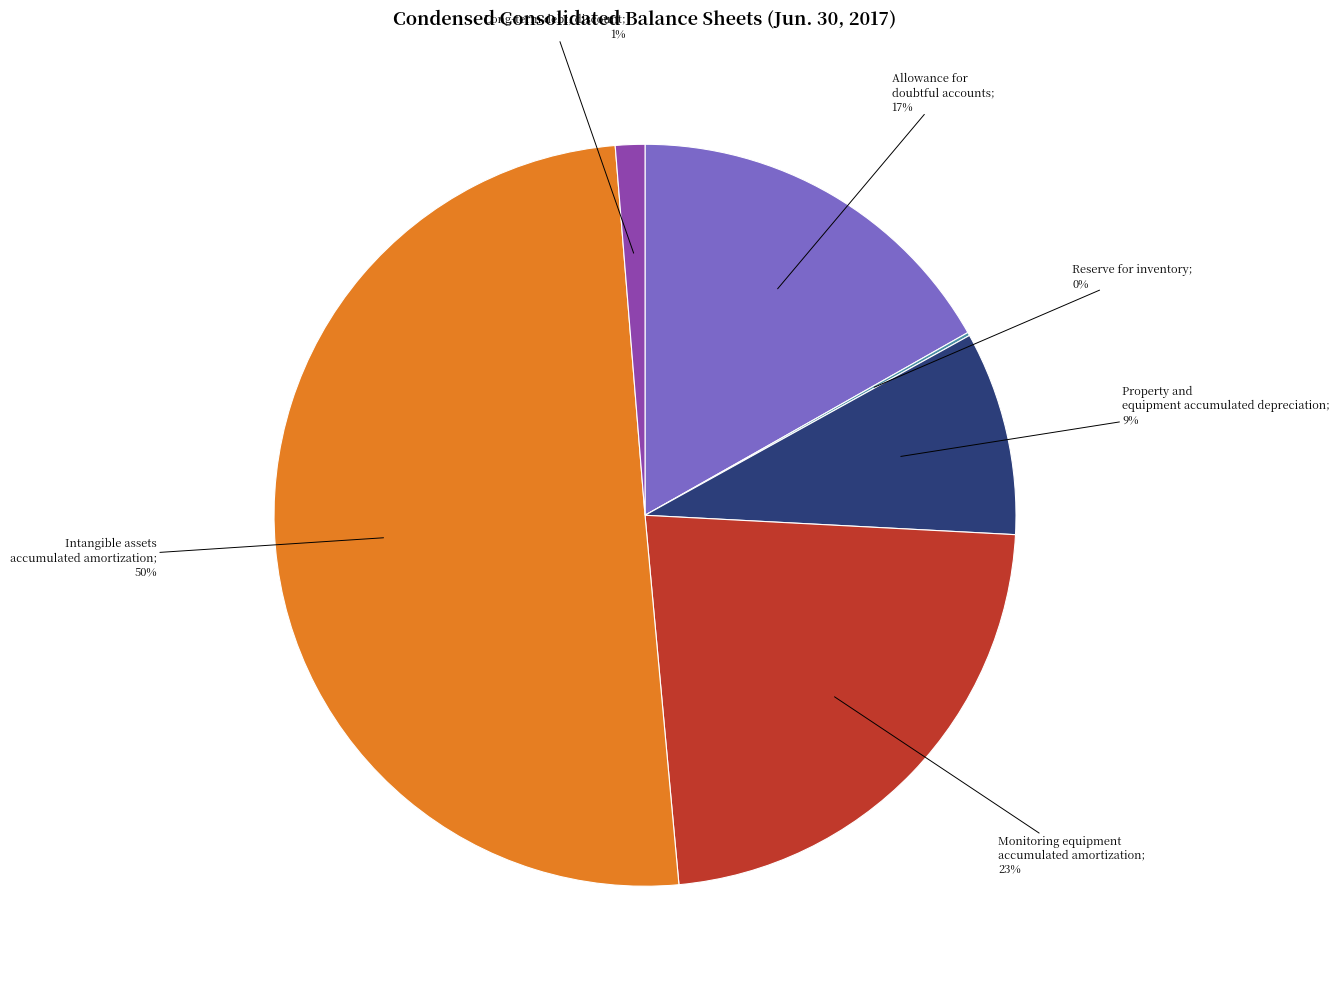

To the nearest percent, what is the difference between the largest and smallest slice percentages?

50%